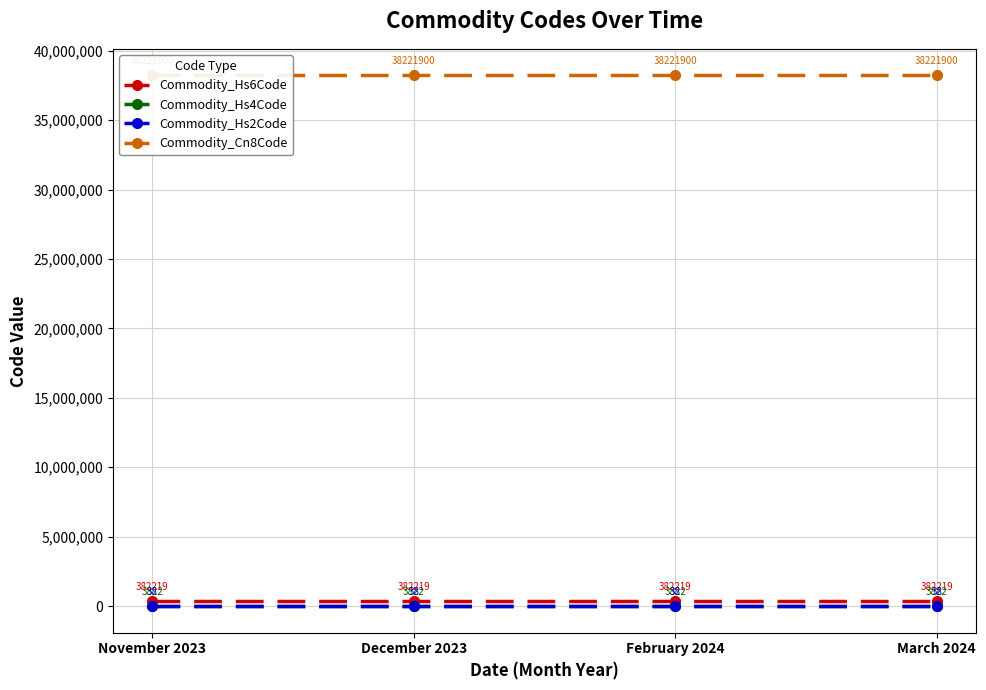

Which category has the highest value across all series?

November 2023